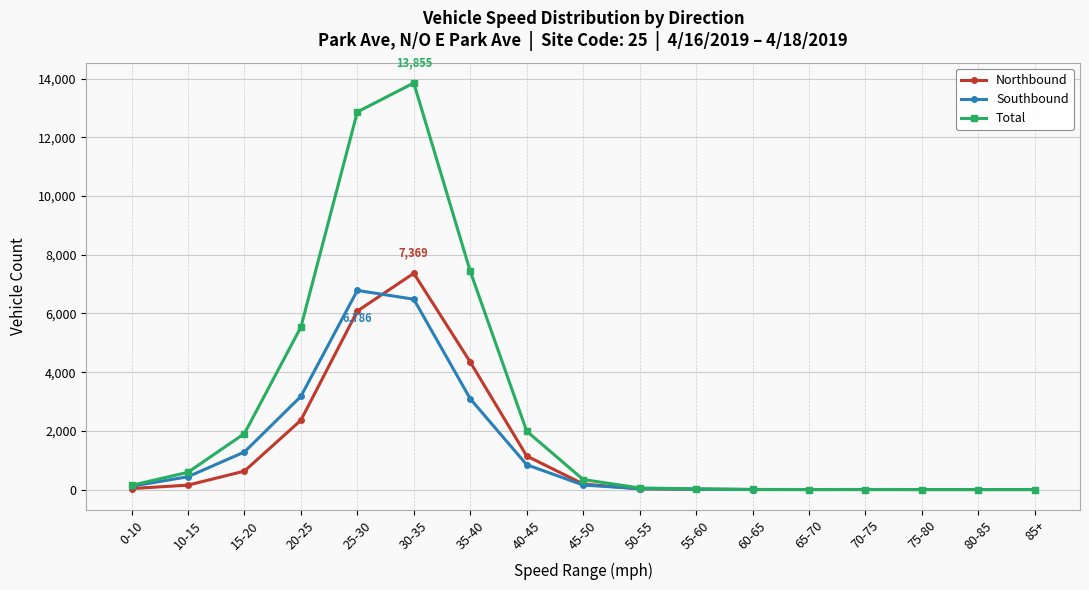

True or false: Northbound has more than 0 points higher than both neighbors.

True